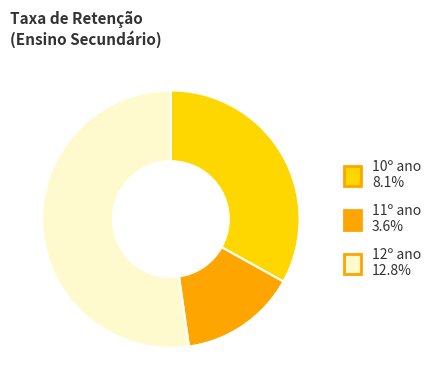

What is the ratio of the value at 11º ano to the value at 10º ano?

0.4